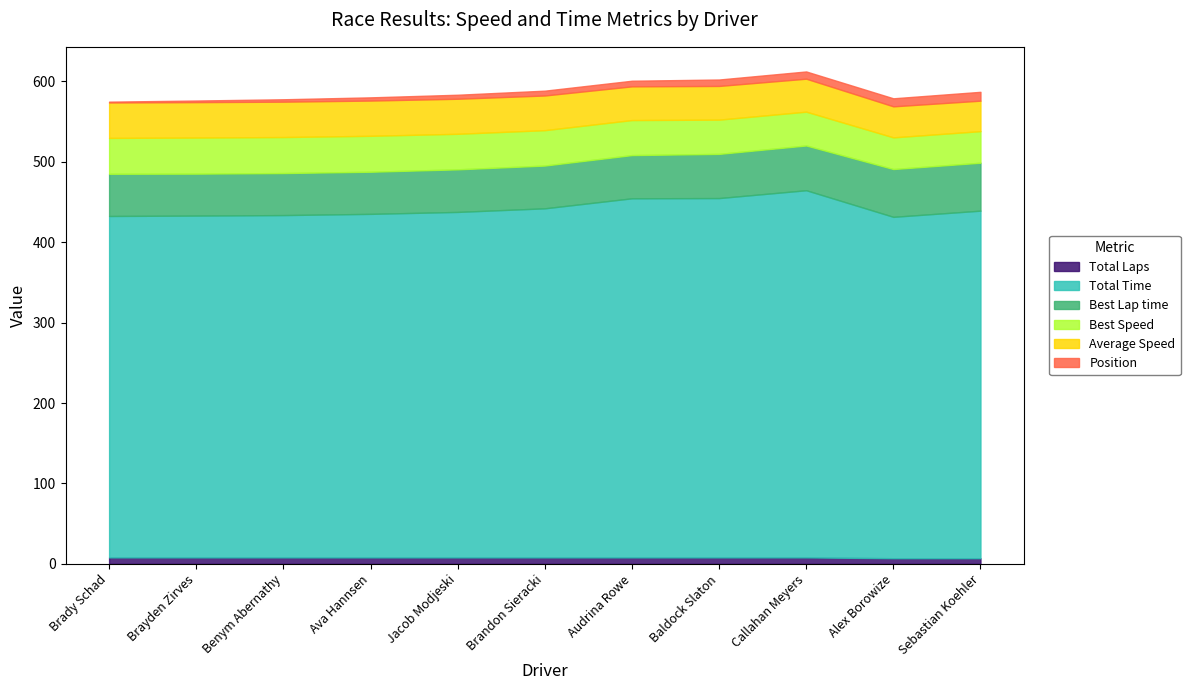

Where does the Best Lap time series first go above 53?

Brandon Sieracki